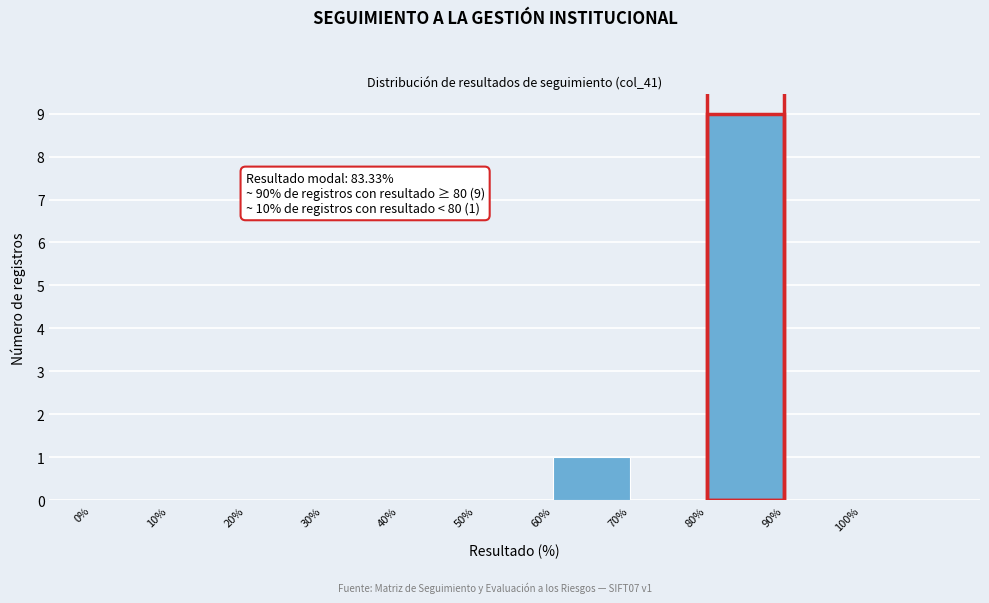

Over which range of the x-axis is the bar tallest?

80 to 90